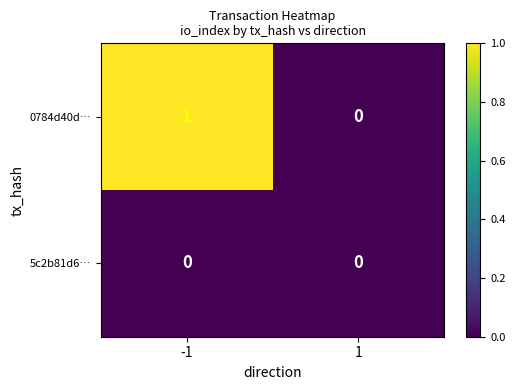

Reading left to right, what are all the values shown in this chart?

0784d40d…: -1=1	1=0
5c2b81d6…: -1=0	1=0